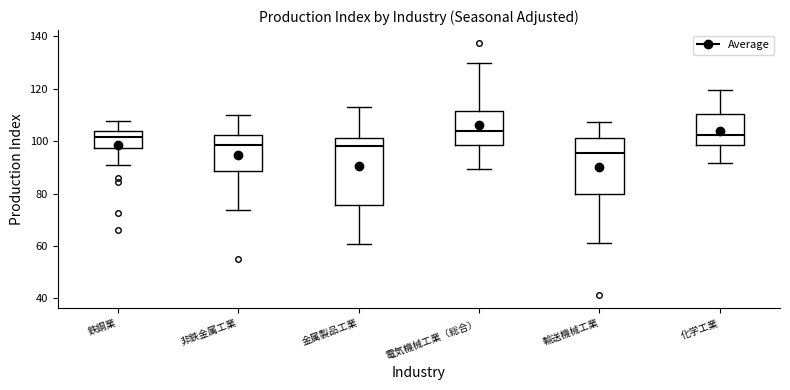

Comparing the boxes themselves (not the whiskers), which one is the tallest?

金属製品工業